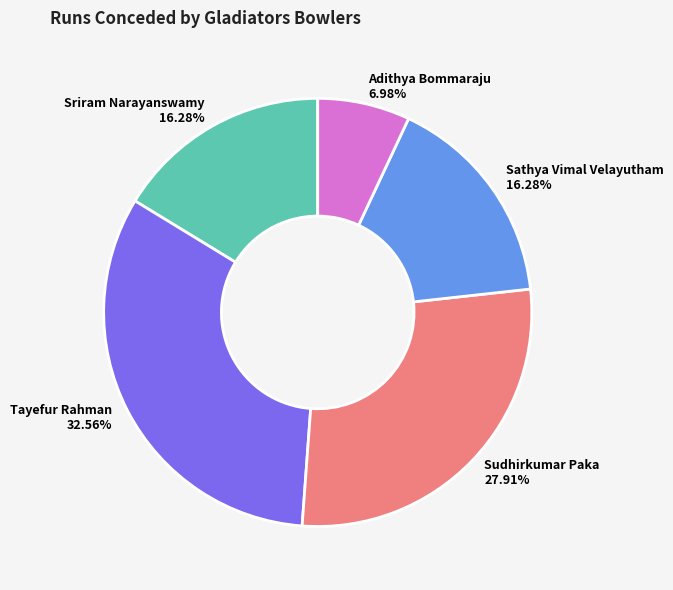

To the nearest percent, what percentage of the pie is Sriram Narayanswamy?

16%